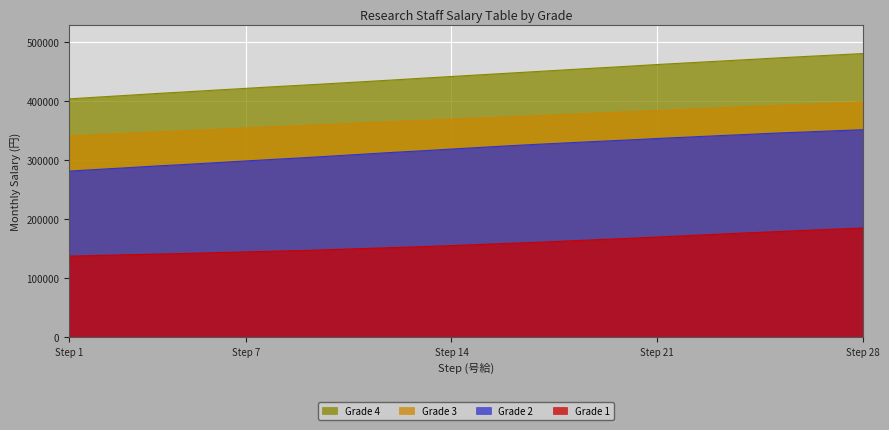

At which label is Grade 2 closest to 316650?

13